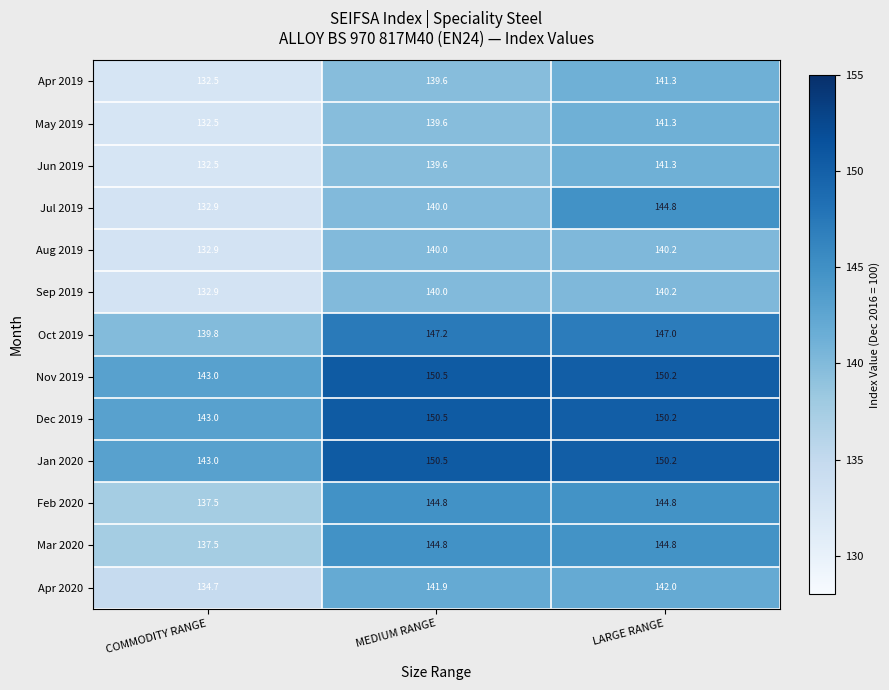

Which series has the largest range (max minus min)?

Jul 2019